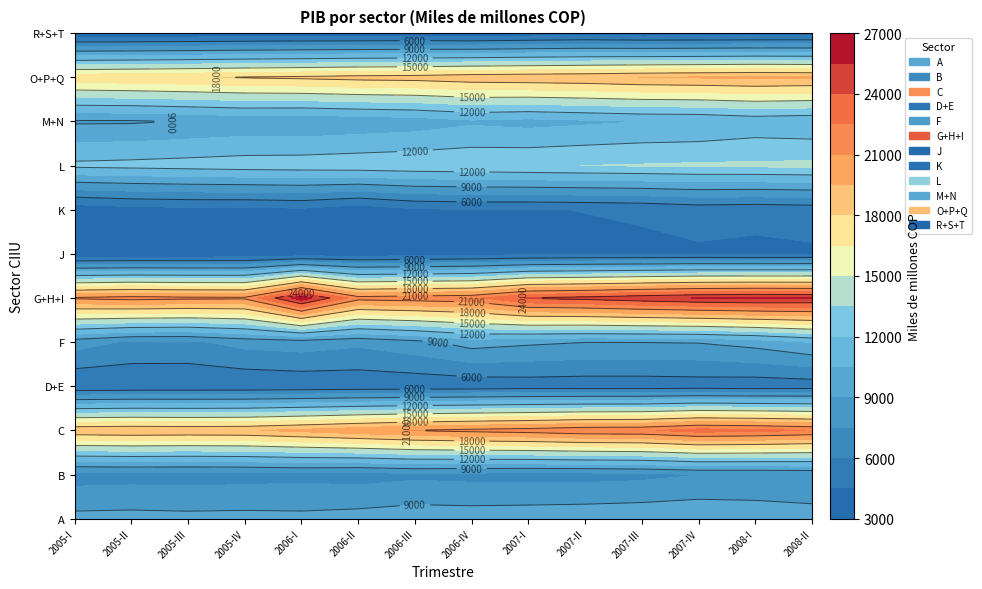

What is the total value across all series at 6?

126297.2